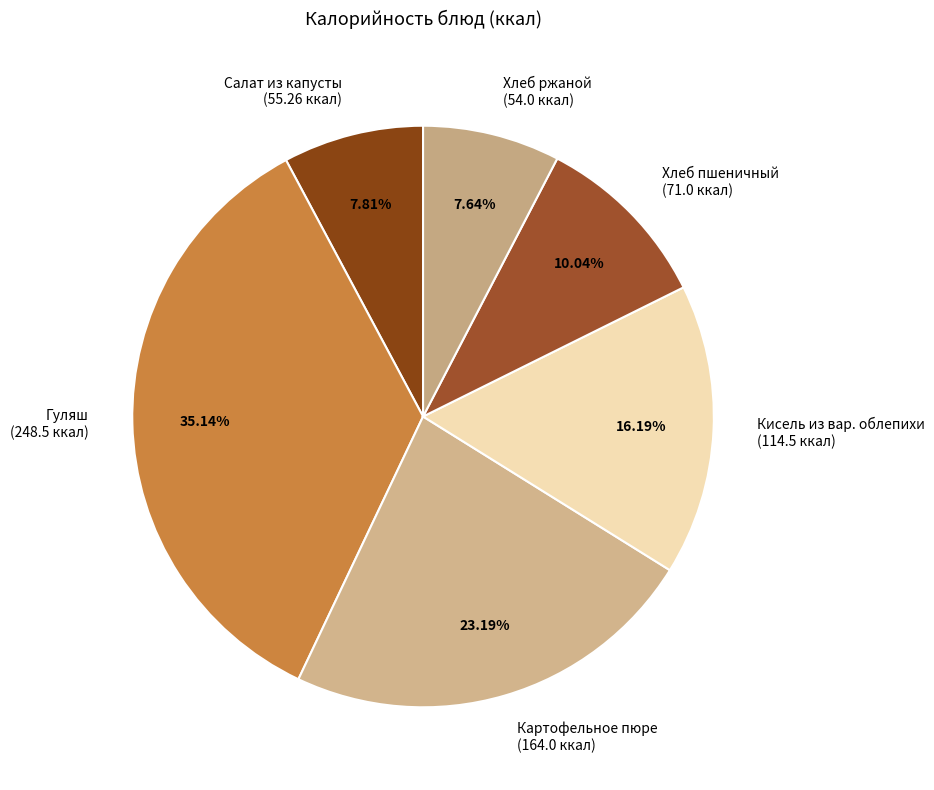

Is it true that Картофельное пюре is 9% of the pie?

False